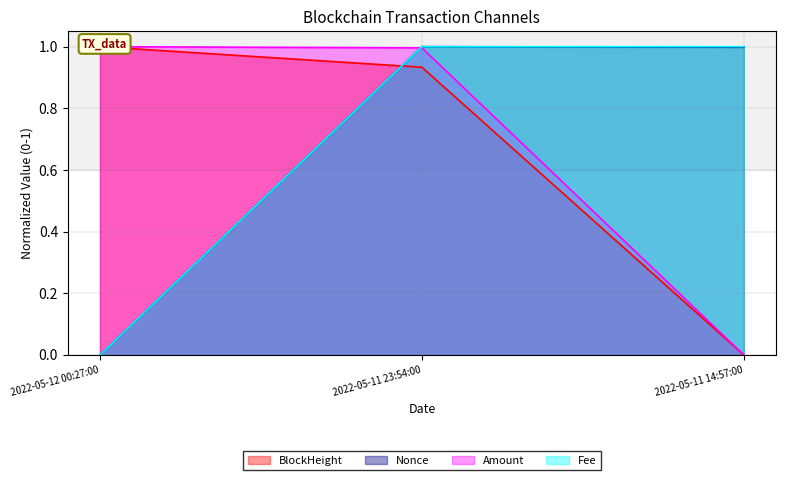

What is the average value of the Fee series?

0.7